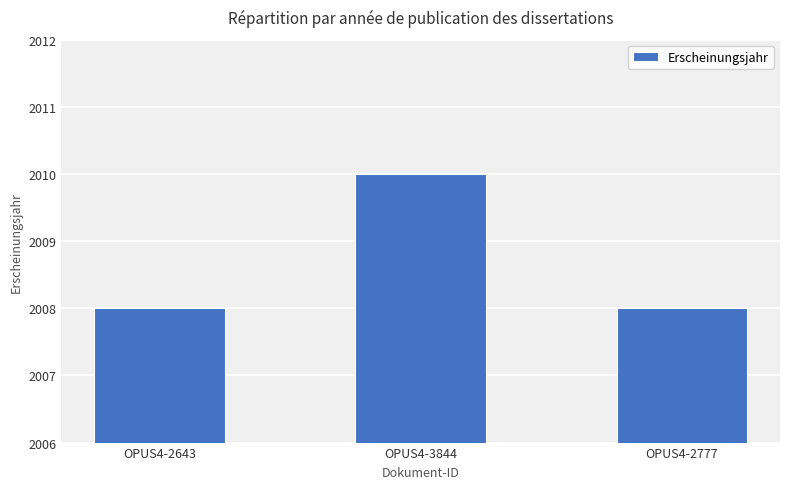

What is the sum of the values at OPUS4-3844 and OPUS4-2777?

4018